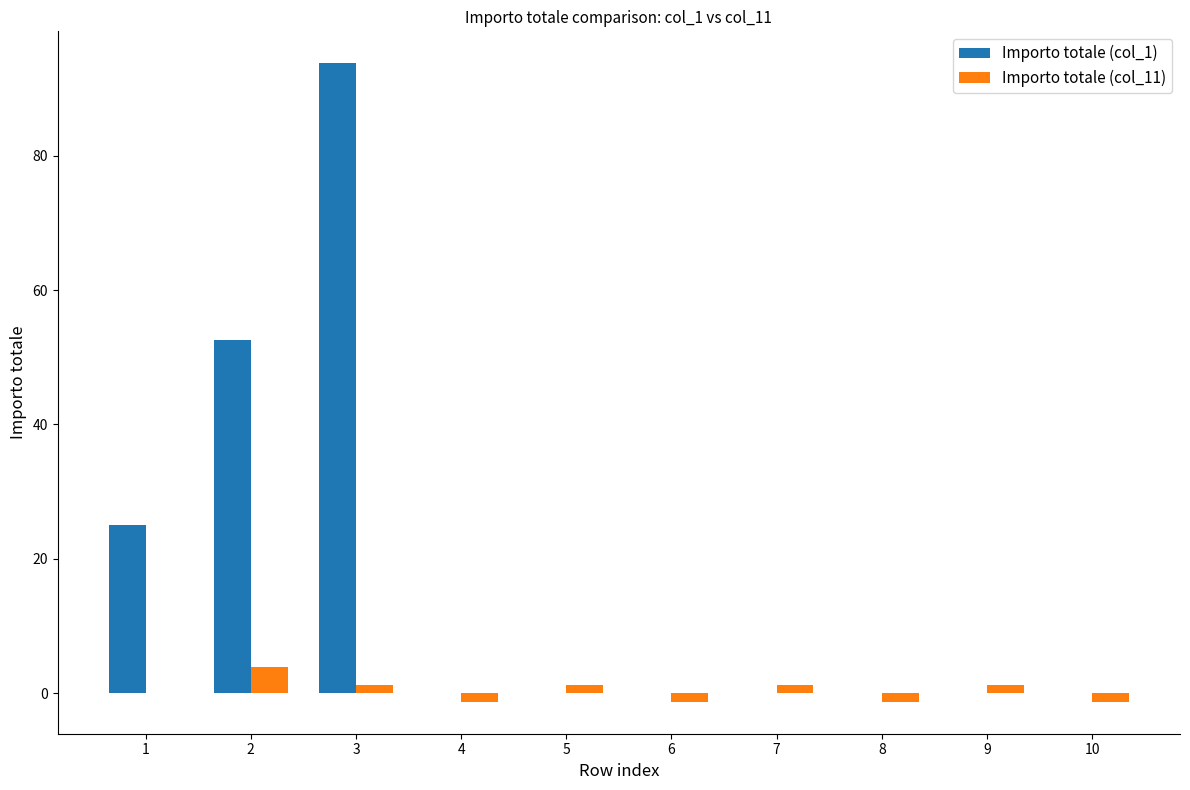

Is the value of Importo totale (col_11) at 10 greater than the value of Importo totale (col_1) at 3?

No